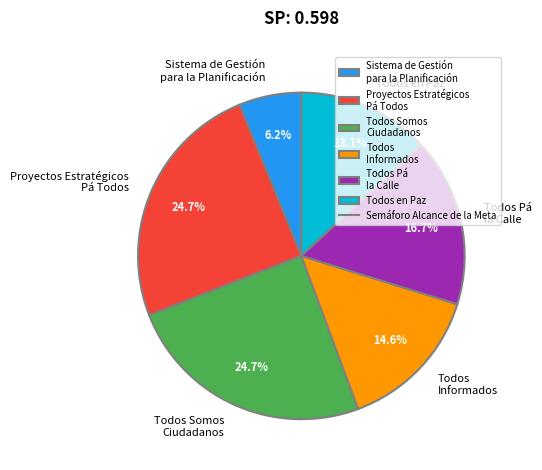

What percentage do Todos Somos Ciudadanos and Todos Pá la Calle together represent?

41.4%